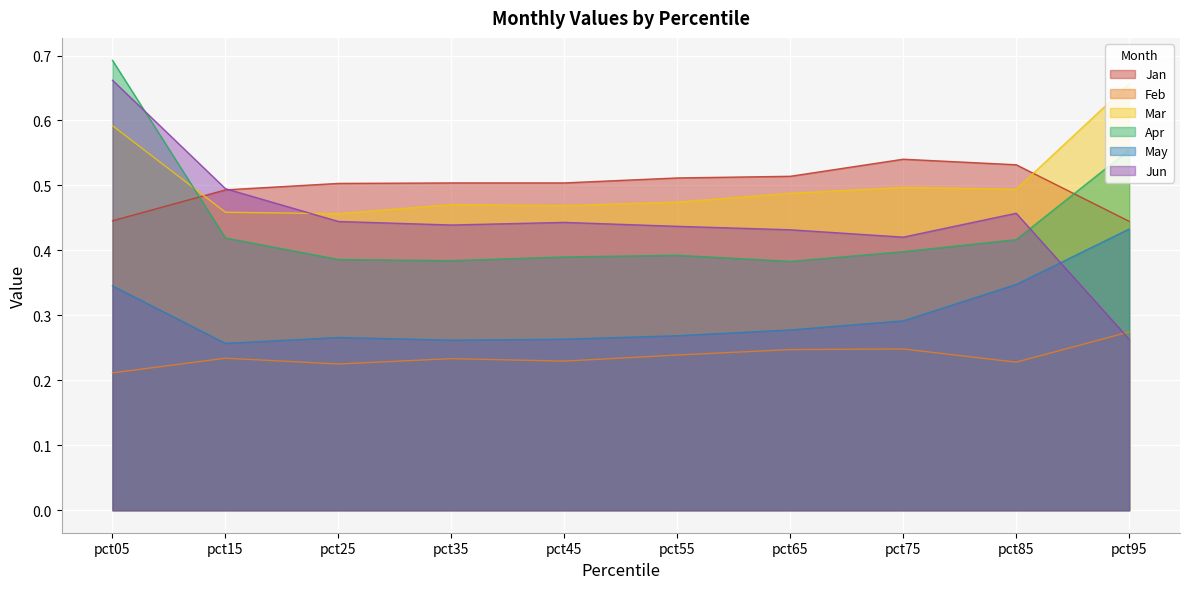

What is the maximum value for May?

0.4